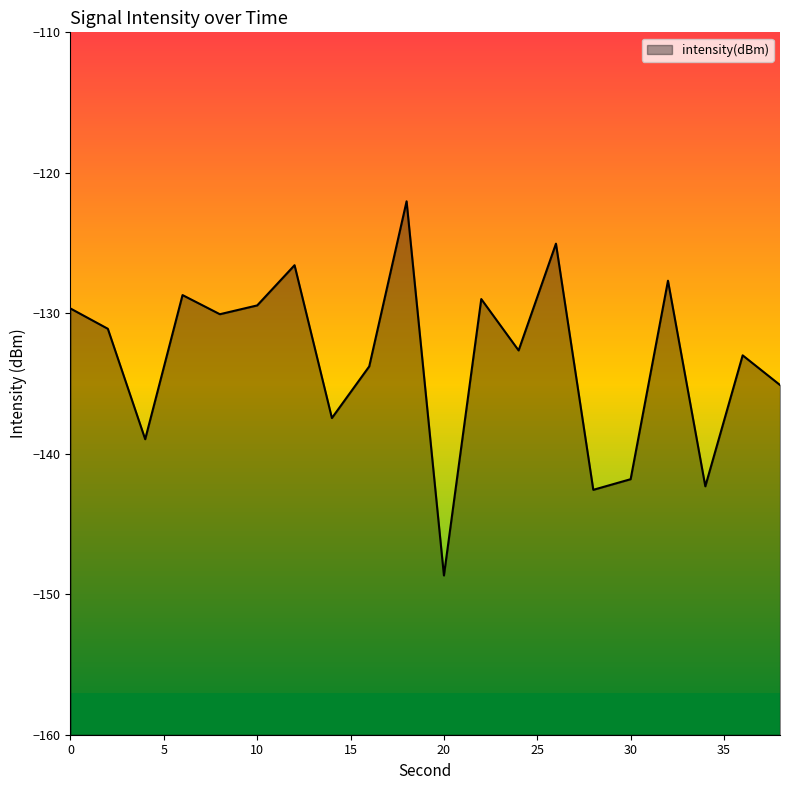

Rank the categories by value from lowest to highest.

20, 28, 34, 30, 4, 14, 38, 16, 36, 24, 2, 8, 0, 10, 22, 6, 32, 12, 26, 18